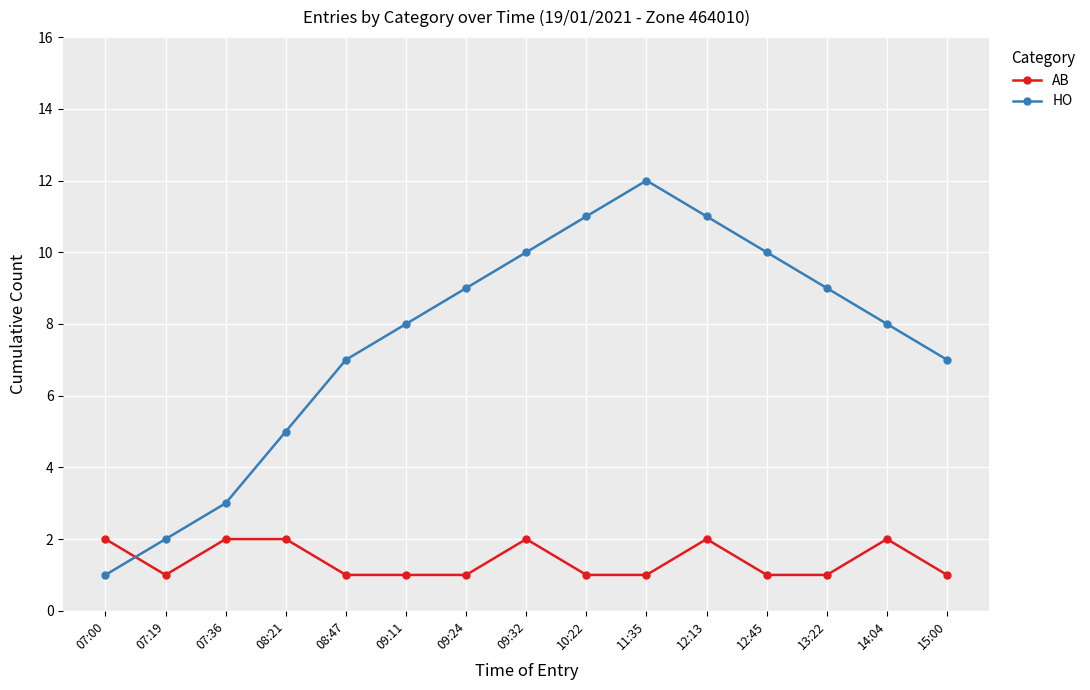

What is the difference between the maximum and second lowest values in the HO series?

10